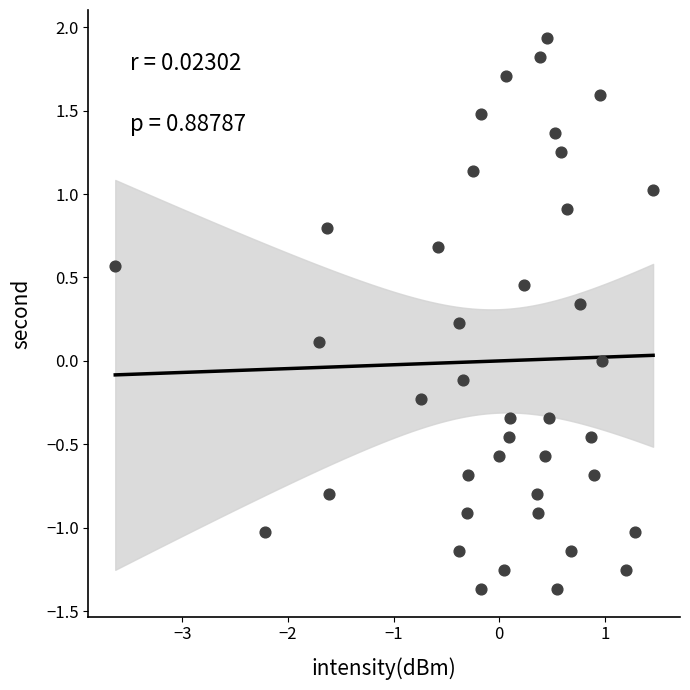

What is the range of Y values (max minus min)?

3.3